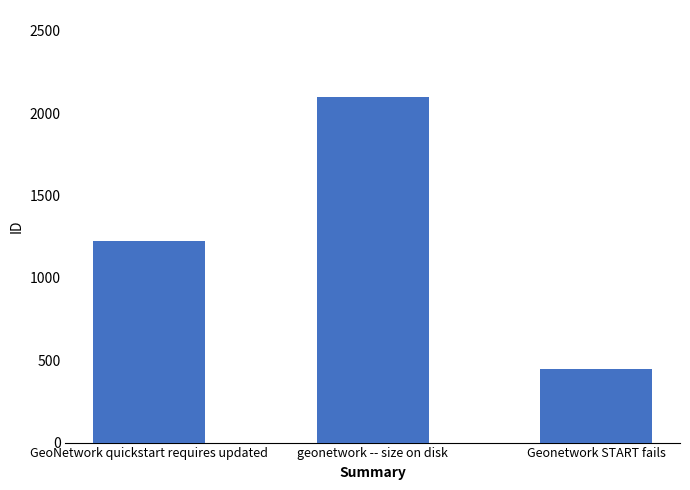

What is the maximum value shown in the chart?

2101